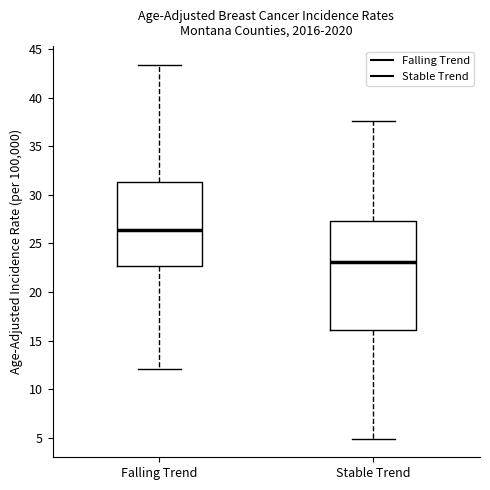

Reading left to right, read every box against the y-axis: the position of its median line, the range the box covers, and the ends of its whiskers. The values are not printed on the chart, so give them approximately, as read against the axis.

Falling Trend: median 26.5, box 22.5 to 31.5, whiskers 12.0 to 43.5
Stable Trend: median 23.0, box 16.0 to 27.5, whiskers 5.0 to 37.5